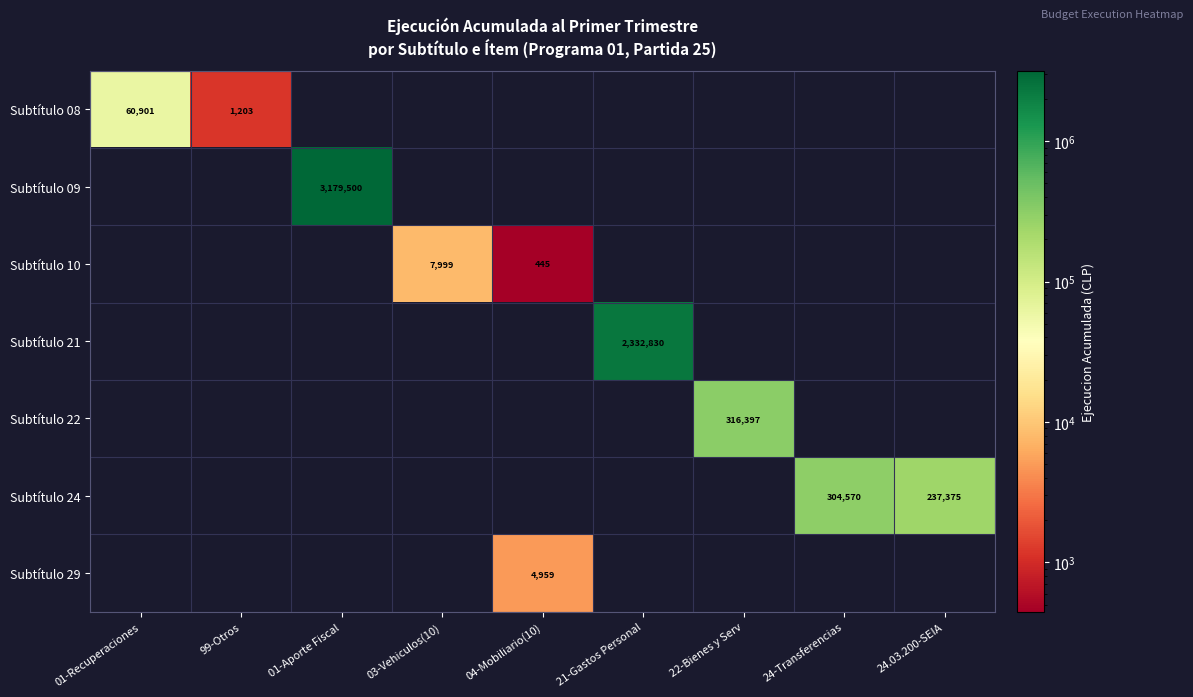

The Subtítulo 29 series shows 3432 at 04-Mobiliario(10). True or false?

False